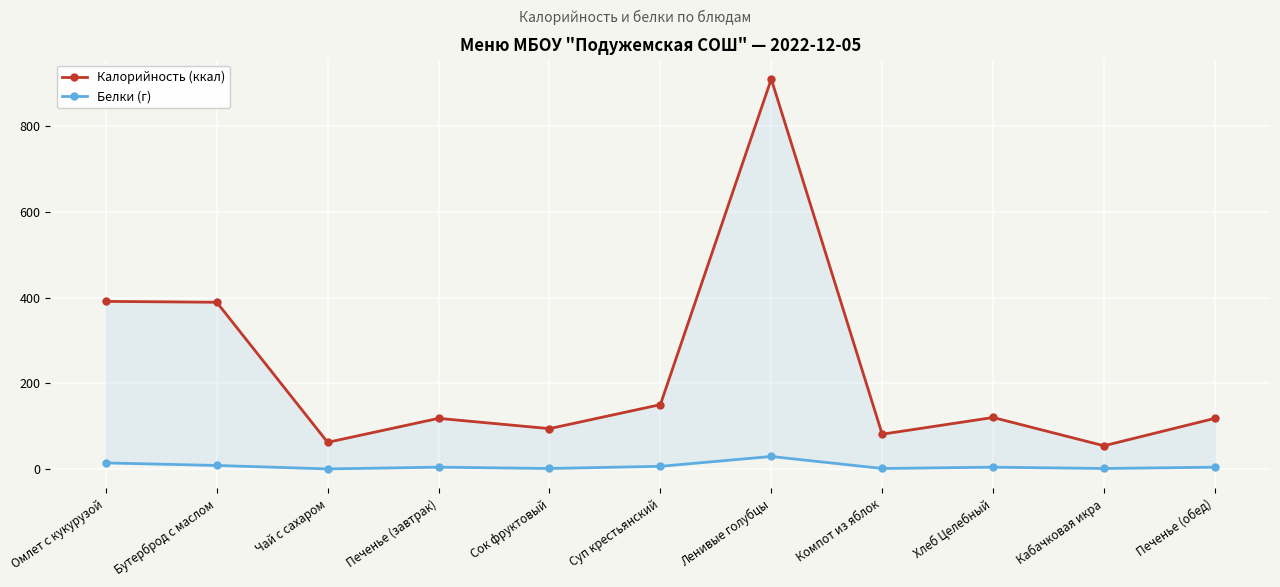

Reading left to right, what are all the values shown in this chart?

Калорийность (ккал): 391	389	62	118	94	150	910	81	120	54	118
Белки (г): 14	8	0	4	1	6	29	1	4	1	4